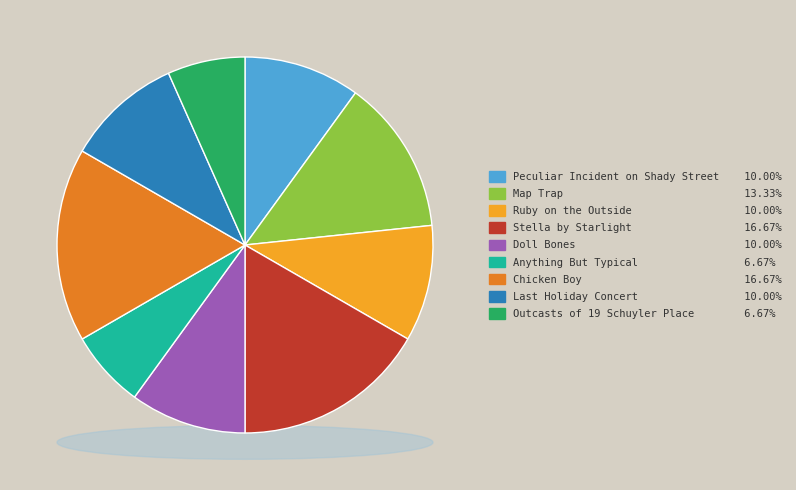

What is the largest slice in the pie chart?

Stella by Starlight